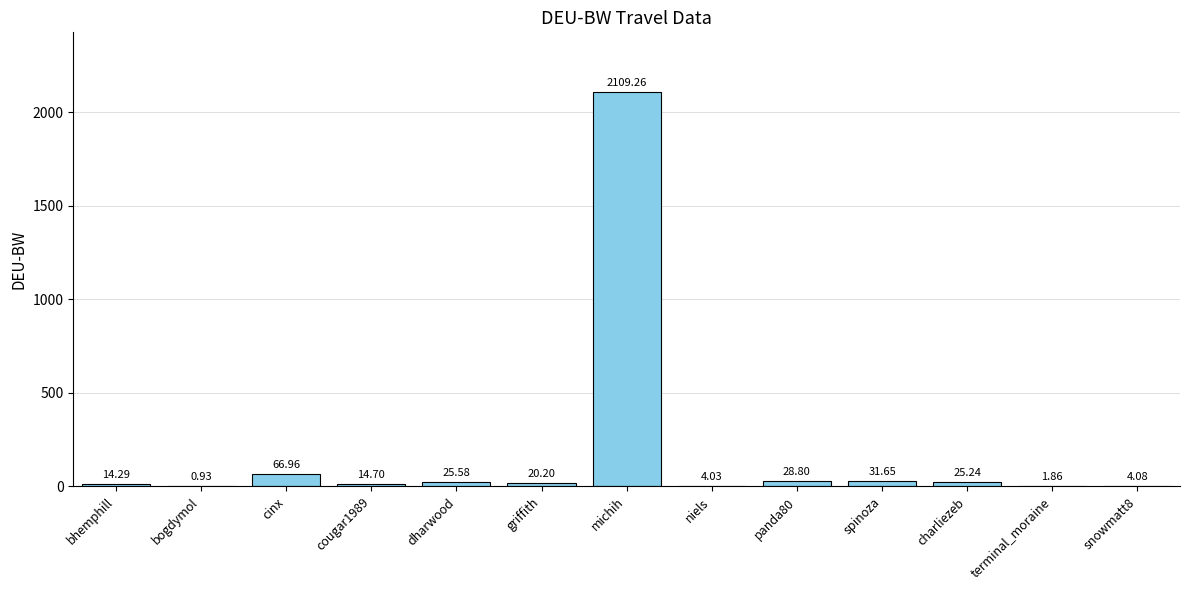

Which category has the highest value across all series?

michih